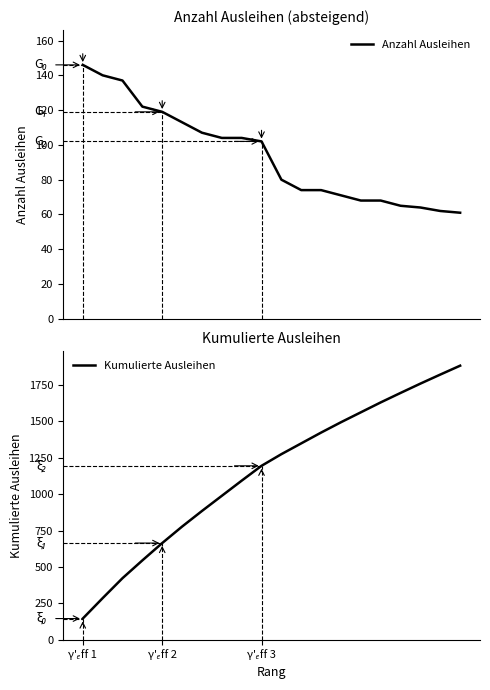

True or false: Anzahl Ausleihen and Kumulierte Ausleihen intersect in this chart.

False